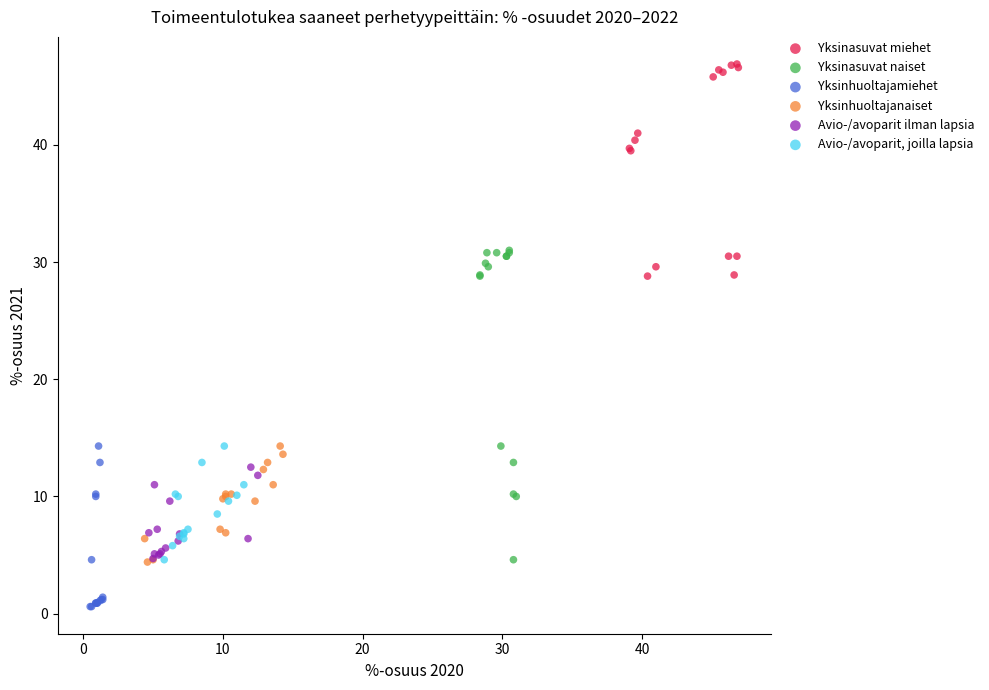

Which series contains the highest Y value?

Yksinasuvat miehet